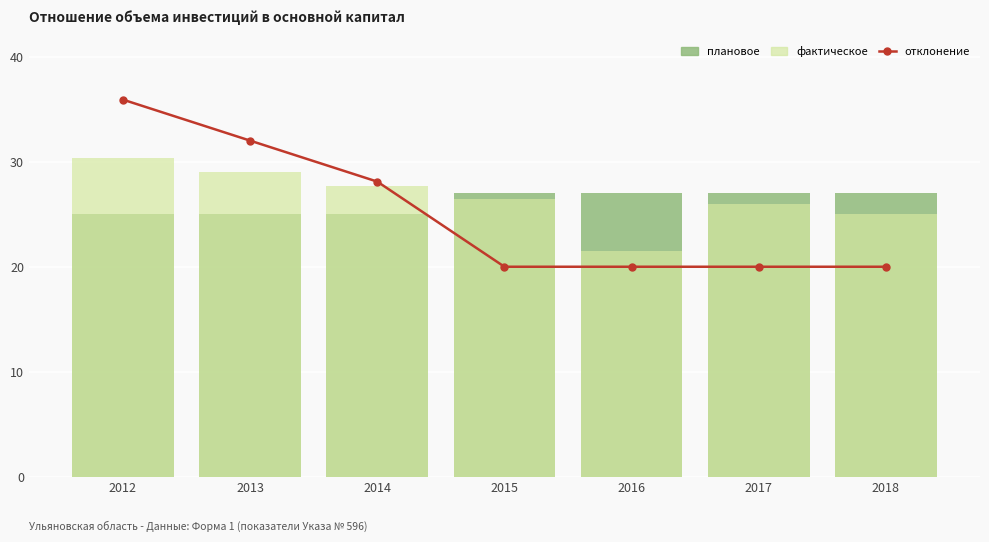

What is the difference between the maximum and minimum values in the плановое series?

2.0